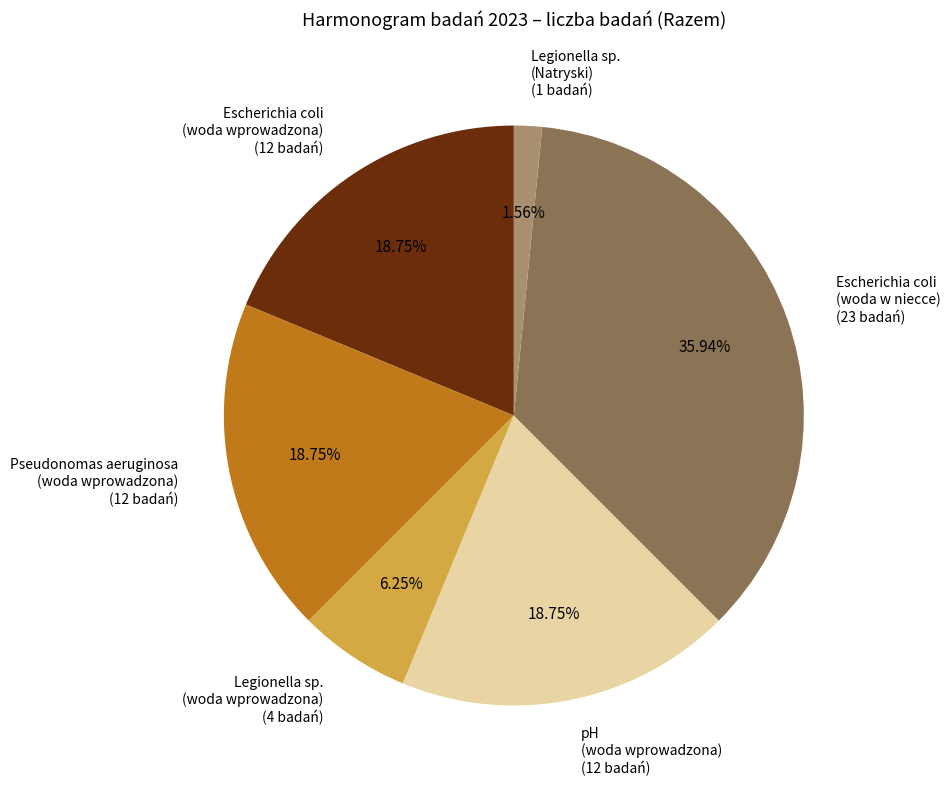

To the nearest percent, what is the difference between the largest and smallest slice percentages?

34%